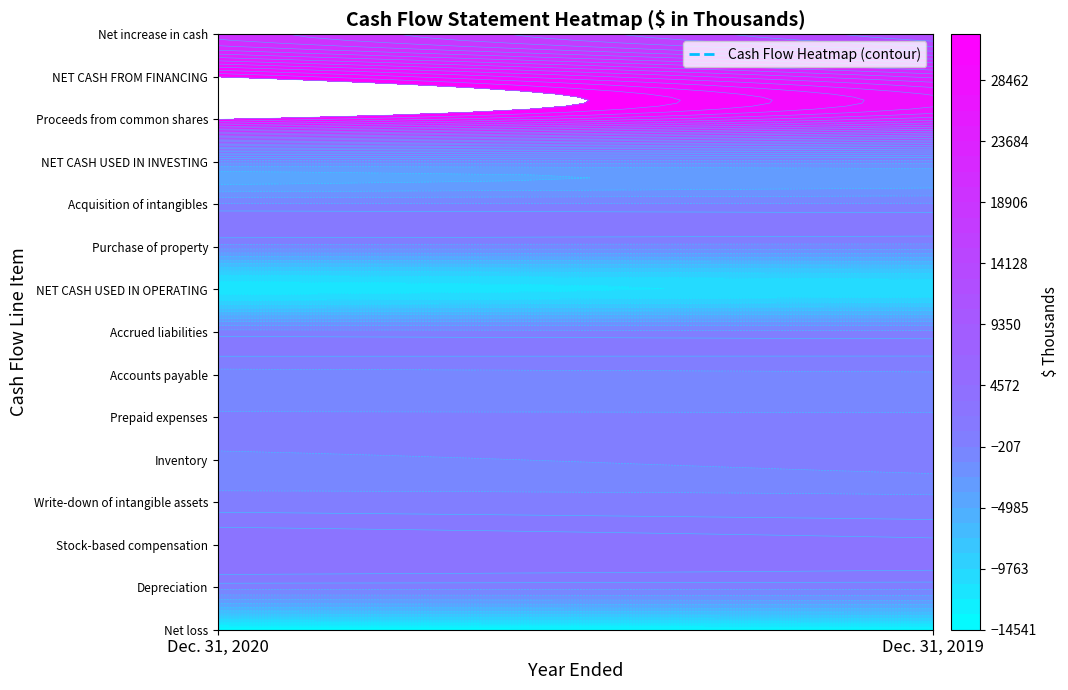

The value of NET CASH FROM FINANCING at 0 is 15313. True or false?

False